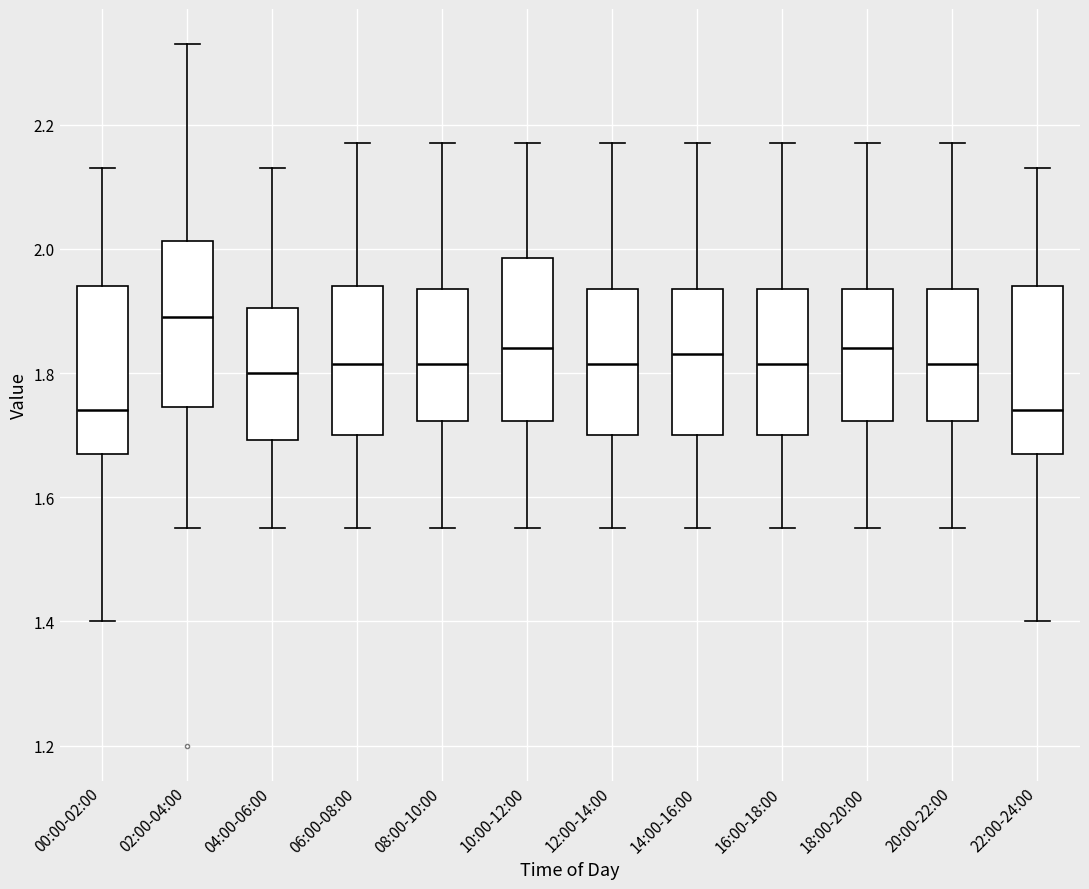

Reading left to right, read every box against the y-axis: the position of its median line, the range the box covers, and the ends of its whiskers. The values are not printed on the chart, so give them approximately, as read against the axis.

00:00-02:00: median 1.74, box 1.68 to 1.94, whiskers 1.40 to 2.14
02:00-04:00: median 1.90, box 1.74 to 2.02, whiskers 1.56 to 2.34
04:00-06:00: median 1.80, box 1.70 to 1.90, whiskers 1.56 to 2.14
06:00-08:00: median 1.82, box 1.70 to 1.94, whiskers 1.56 to 2.18
08:00-10:00: median 1.82, box 1.72 to 1.94, whiskers 1.56 to 2.18
10:00-12:00: median 1.84, box 1.72 to 1.98, whiskers 1.56 to 2.18
12:00-14:00: median 1.82, box 1.70 to 1.94, whiskers 1.56 to 2.18
14:00-16:00: median 1.84, box 1.70 to 1.94, whiskers 1.56 to 2.18
16:00-18:00: median 1.82, box 1.70 to 1.94, whiskers 1.56 to 2.18
18:00-20:00: median 1.84, box 1.72 to 1.94, whiskers 1.56 to 2.18
20:00-22:00: median 1.82, box 1.72 to 1.94, whiskers 1.56 to 2.18
22:00-24:00: median 1.74, box 1.68 to 1.94, whiskers 1.40 to 2.14